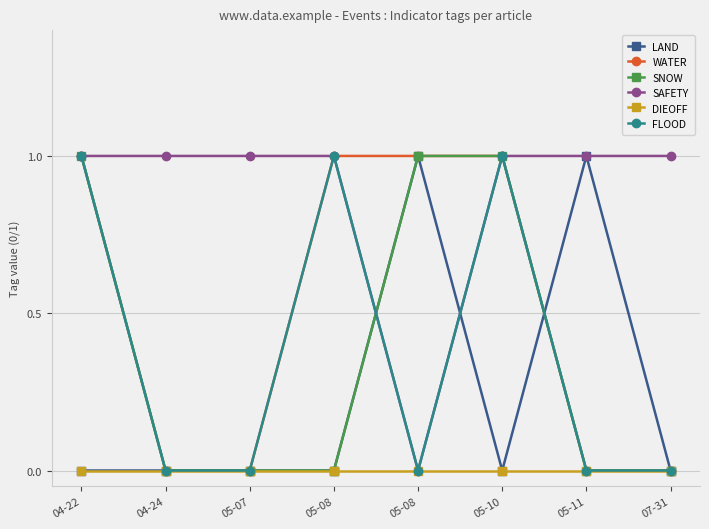

Does the chart have visible grid lines?

Yes